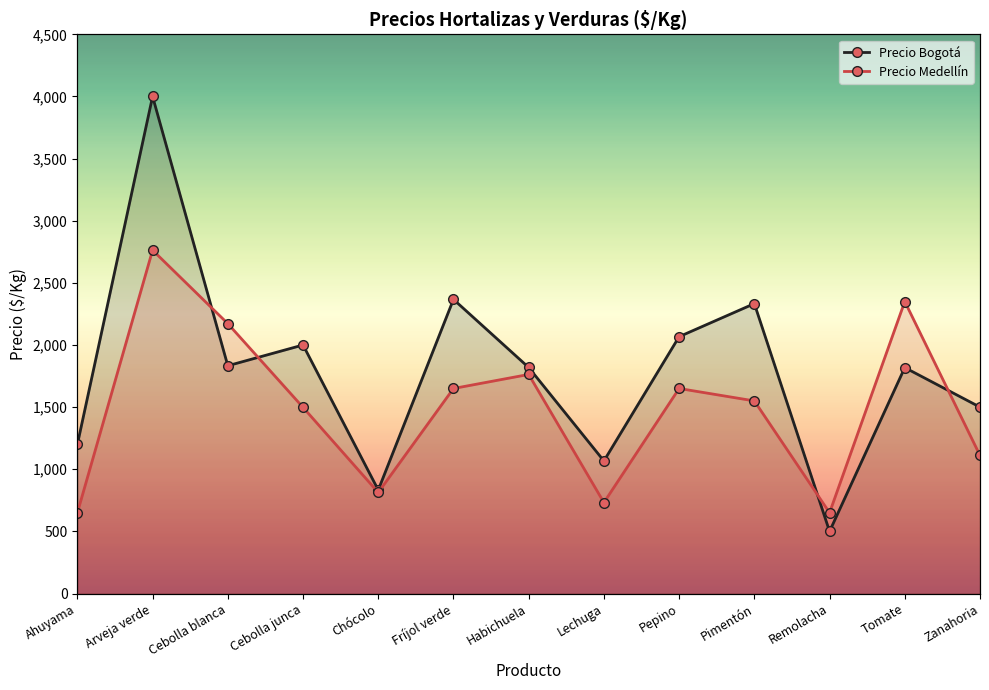

How many interior local valleys does the Precio Medellín series have?

3